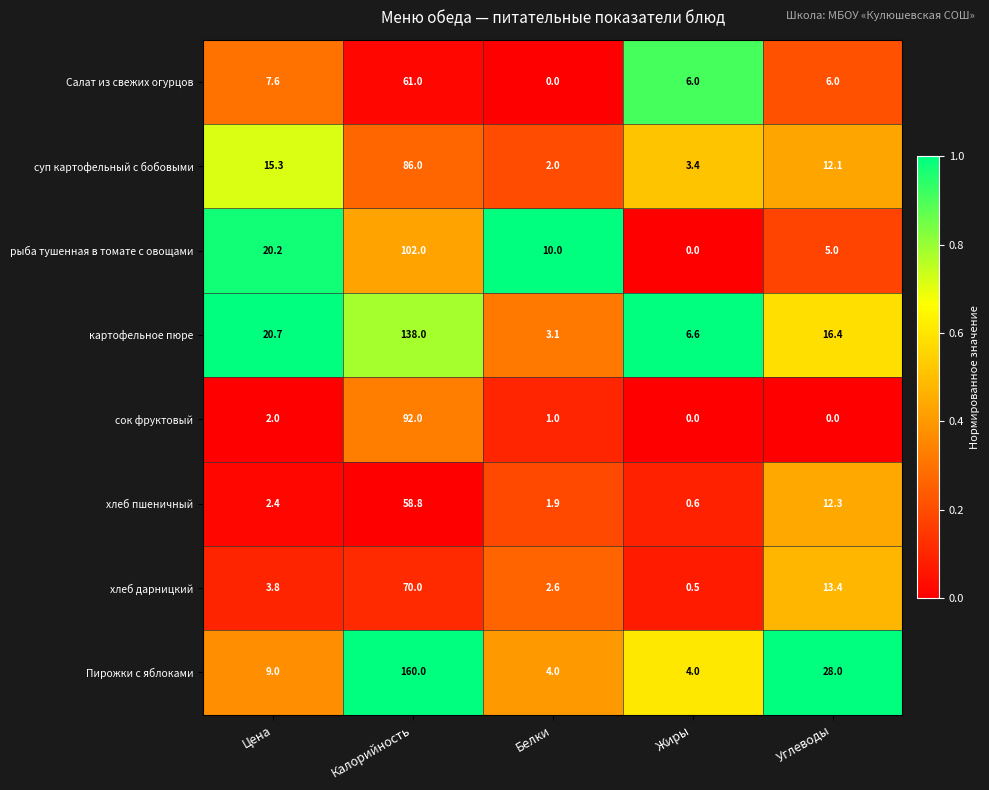

At which label does картофельное пюре reach its peak?

Калорийность